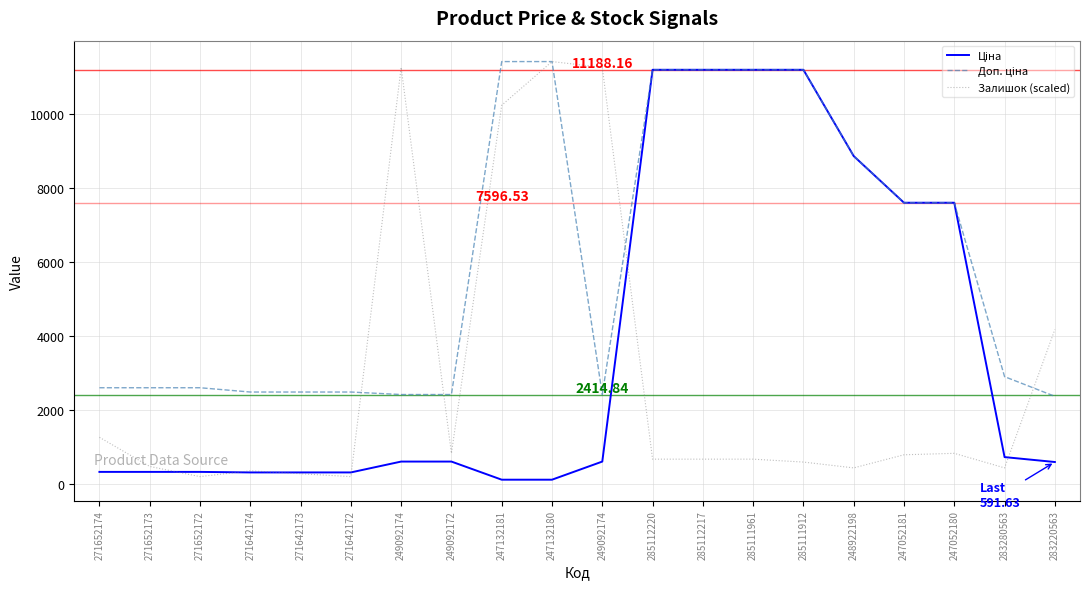

Rank the series by their maximum value, from highest to lowest.

Доп. ціна, Залишок (scaled), Ціна